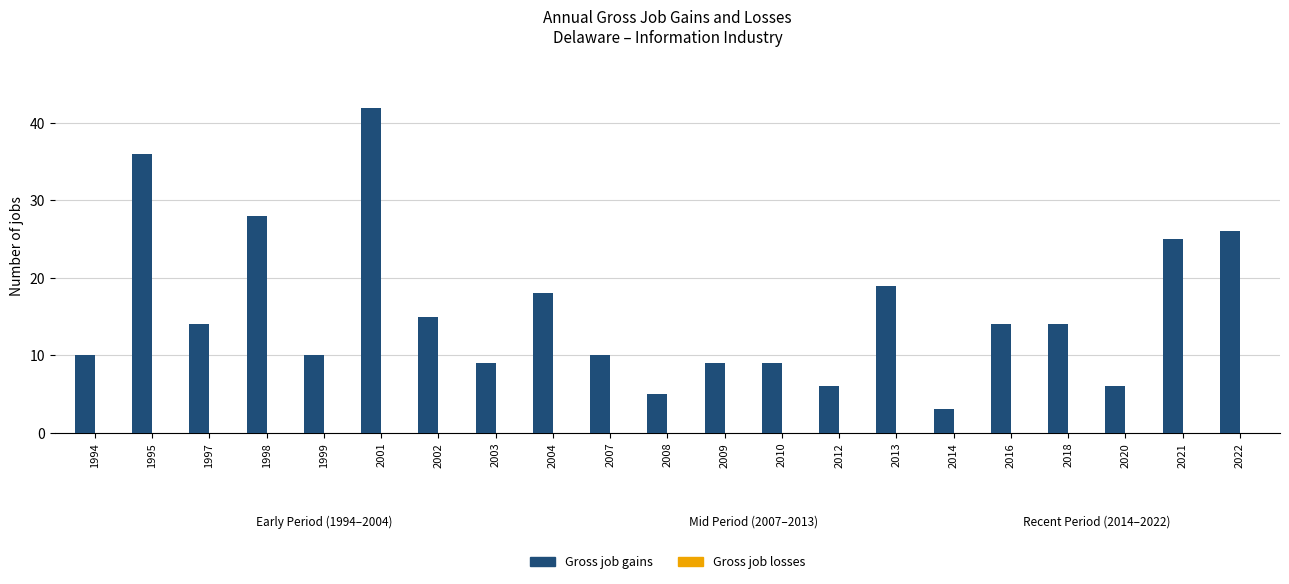

True or false: the data shows 9 at 2020.

False